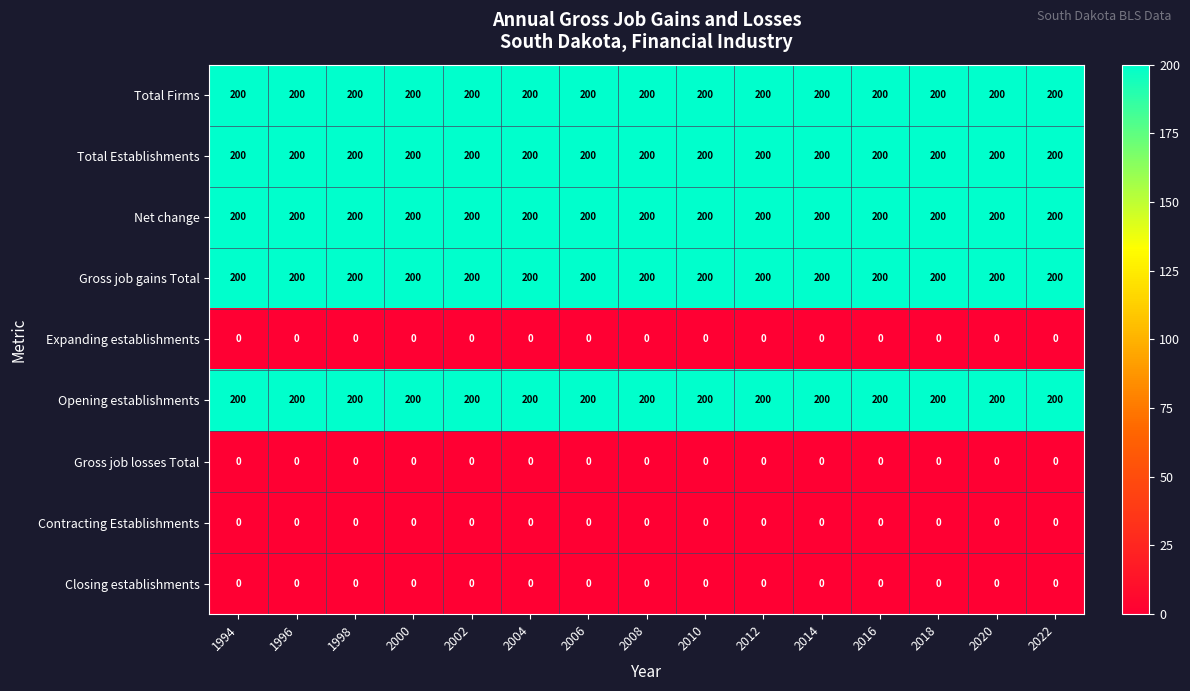

What is the sum of all Total Establishments values?

3000